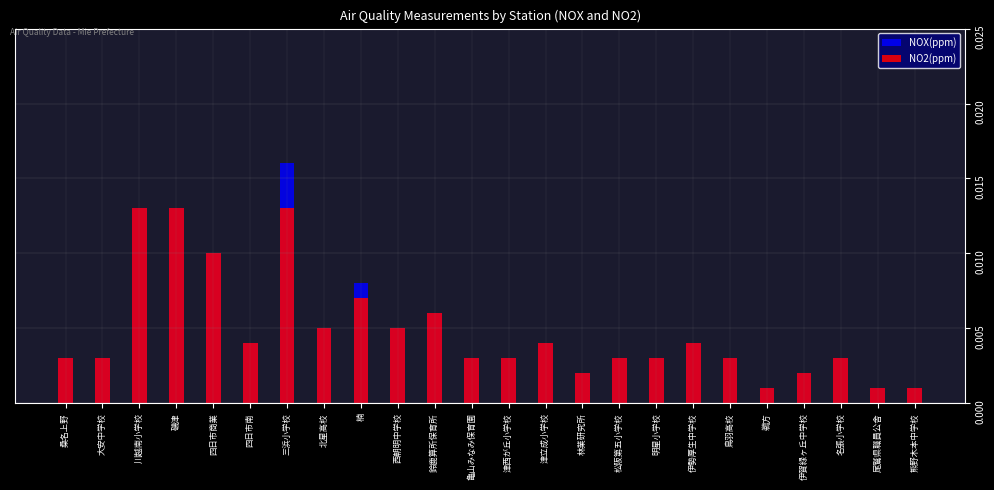

How many bars are there in total?

48